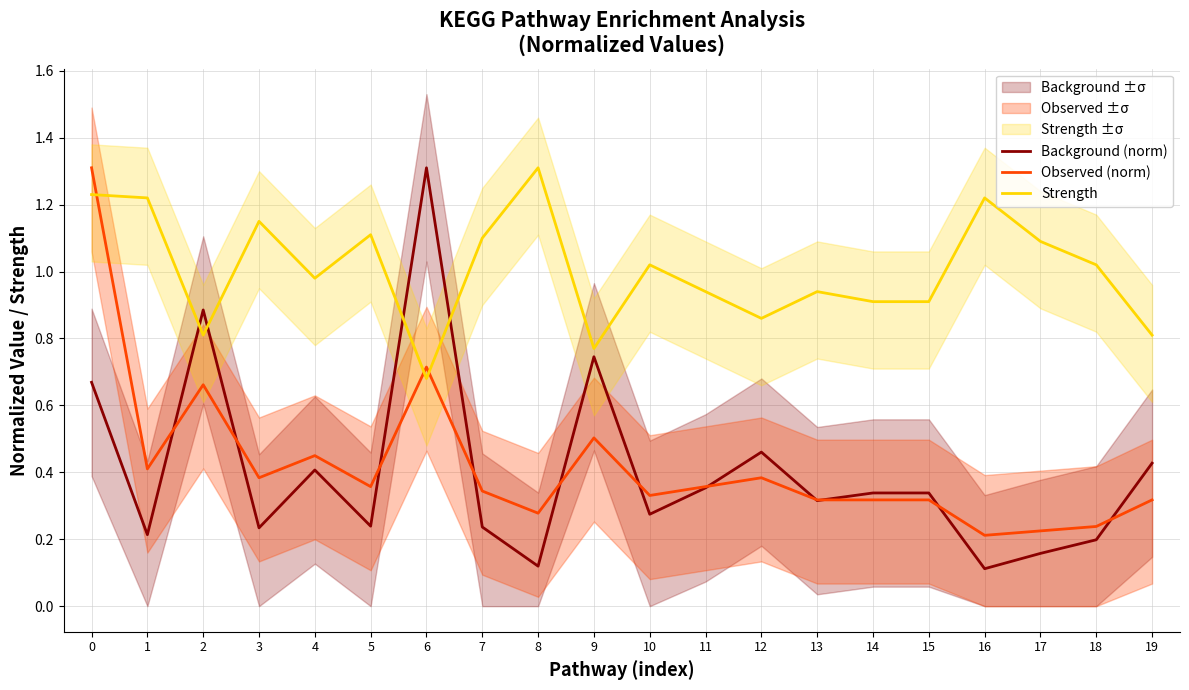

Reading left to right, transcribe all the data shown in this chart.

Background (norm): 0=0.7	1=0.2	2=0.9	3=0.2	4=0.4	5=0.2	6=1.3	7=0.2	8=0.1	9=0.7	10=0.3	11=0.4	12=0.5	13=0.3	14=0.3	15=0.3	16=0.1	17=0.2	18=0.2	19=0.4
Observed (norm): 0=1.3	1=0.4	2=0.7	3=0.4	4=0.4	5=0.4	6=0.7	7=0.3	8=0.3	9=0.5	10=0.3	11=0.4	12=0.4	13=0.3	14=0.3	15=0.3	16=0.2	17=0.2	18=0.2	19=0.3
Strength: 0=1.2	1=1.2	2=0.8	3=1.1	4=1.0	5=1.1	6=0.7	7=1.1	8=1.3	9=0.8	10=1.0	11=0.9	12=0.9	13=0.9	14=0.9	15=0.9	16=1.2	17=1.1	18=1.0	19=0.8